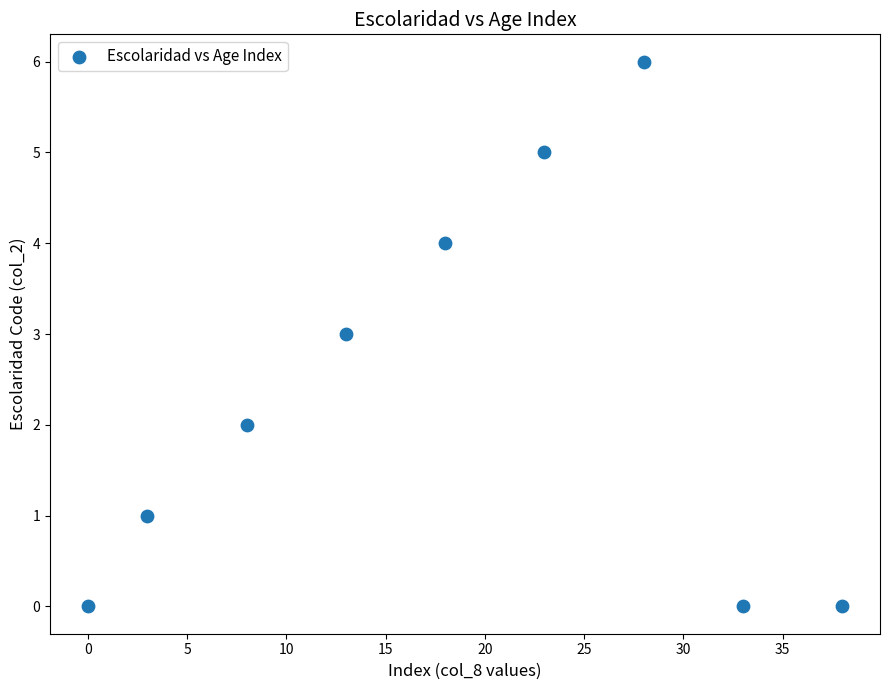

What is the average X value?

18